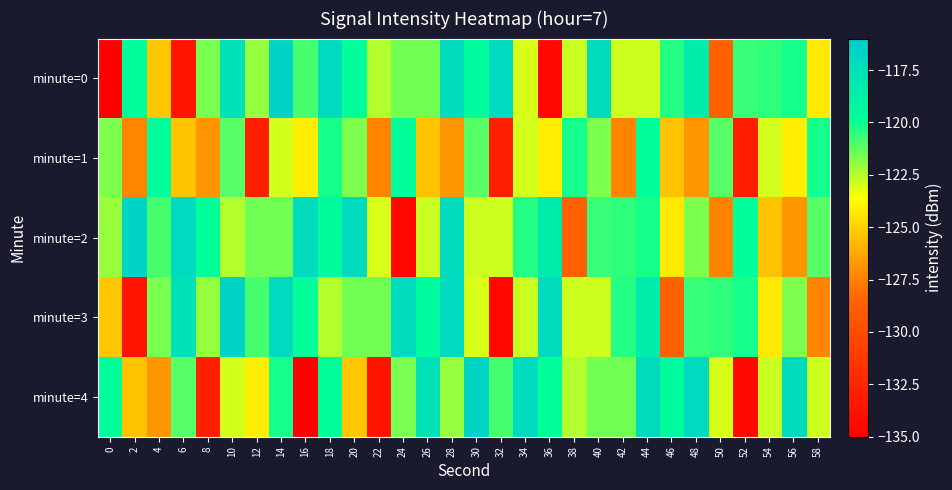

What is the spread (max minus min) of values at 10?

6.3